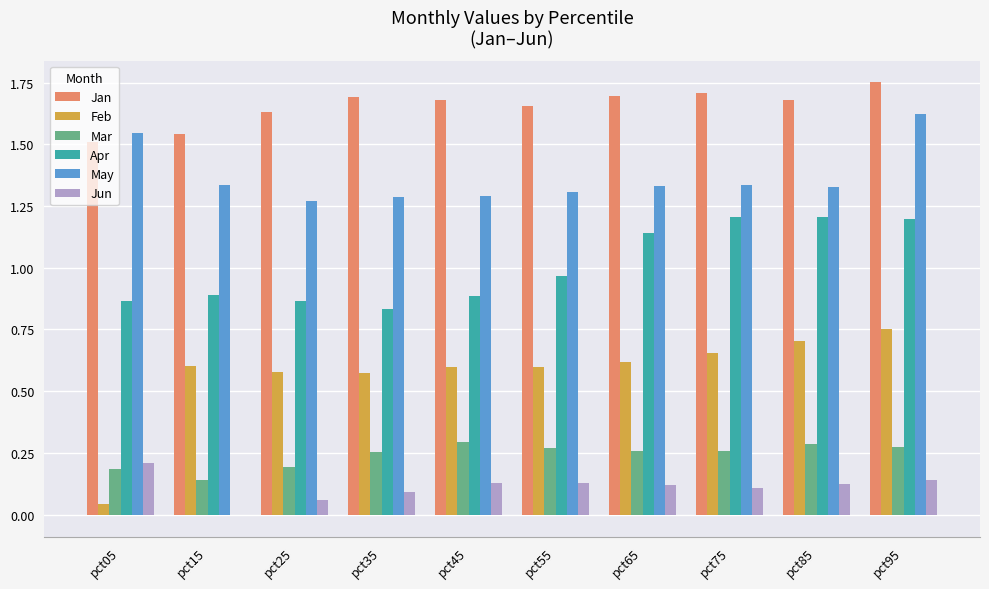

Is it true that Jun equals 0.1 at pct45?

True